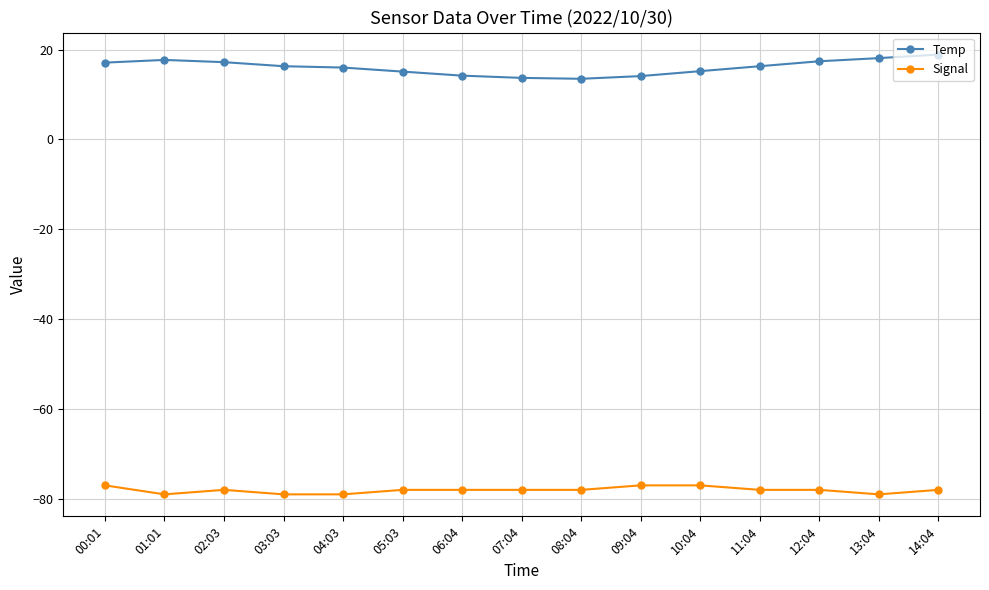

The value of Signal at 09:04 is -101.3. True or false?

False